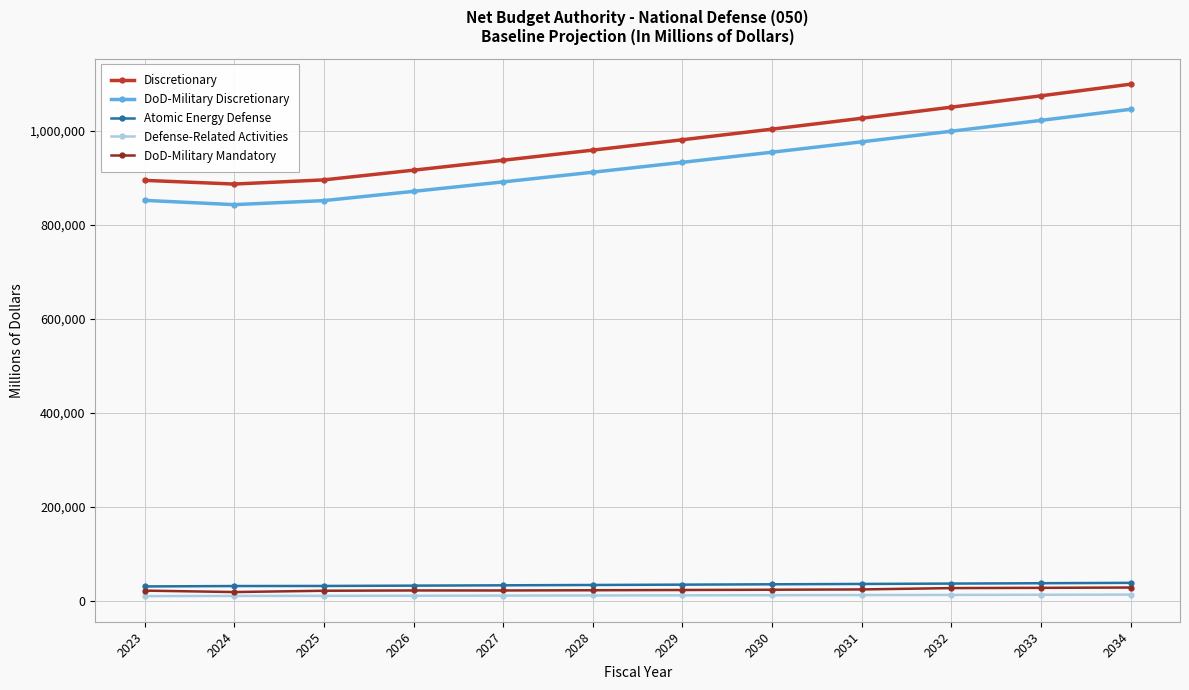

Which series has the widest spread of values?

Discretionary